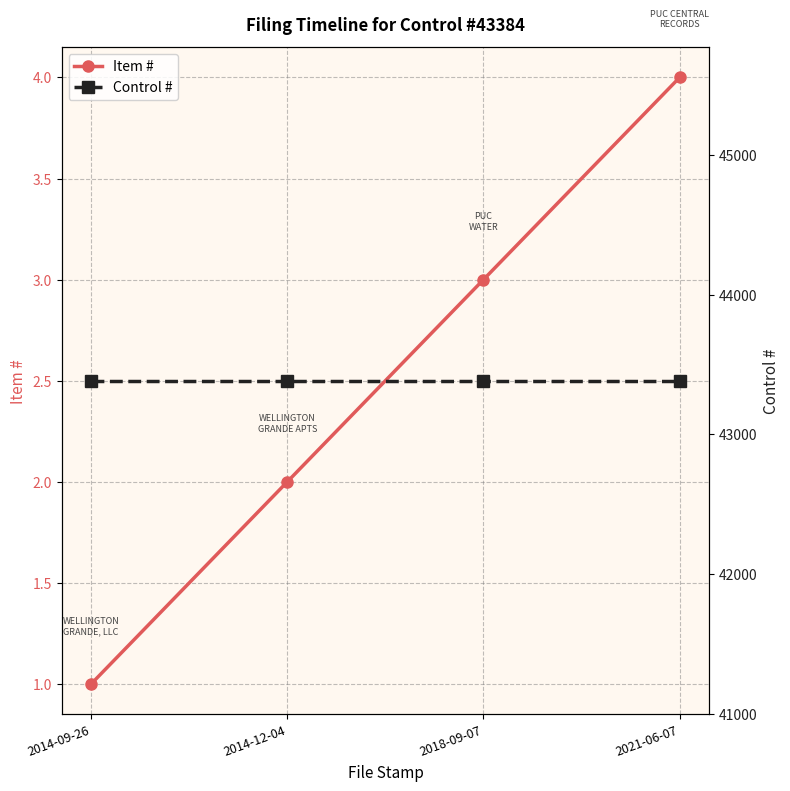

True or false: Control # and Item # intersect in this chart.

False